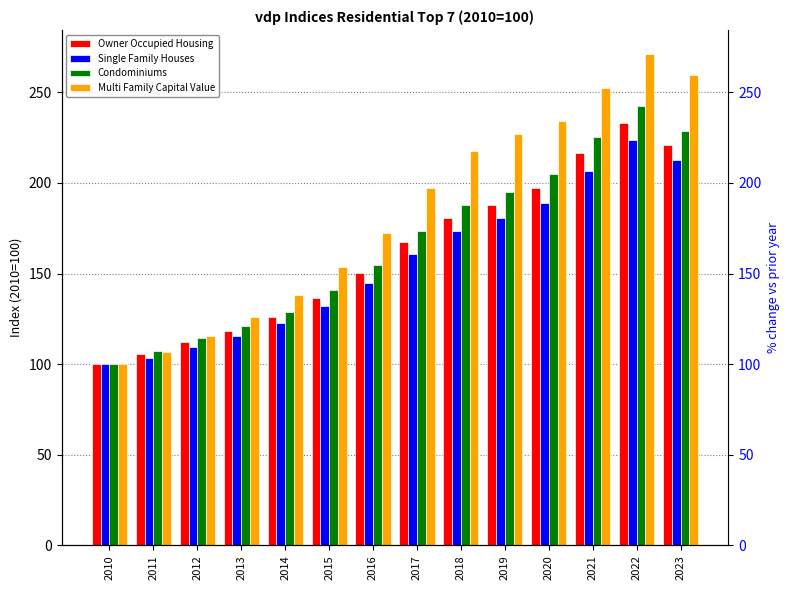

How many series are shown in this chart?

4